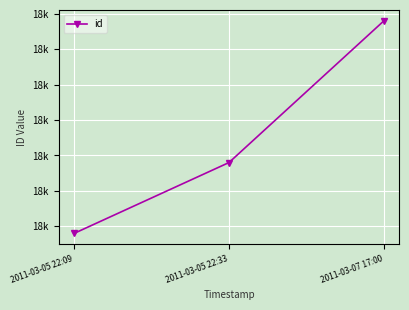

At which label is the value closest to 18199?

2011-03-05 22:33